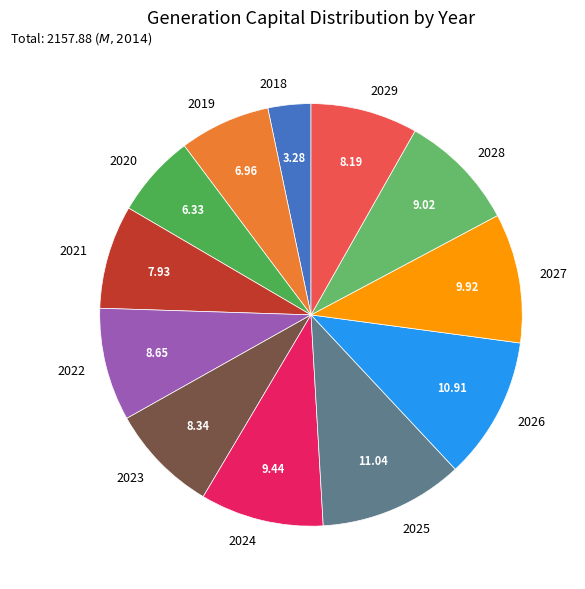

How many segments does this pie chart have?

12